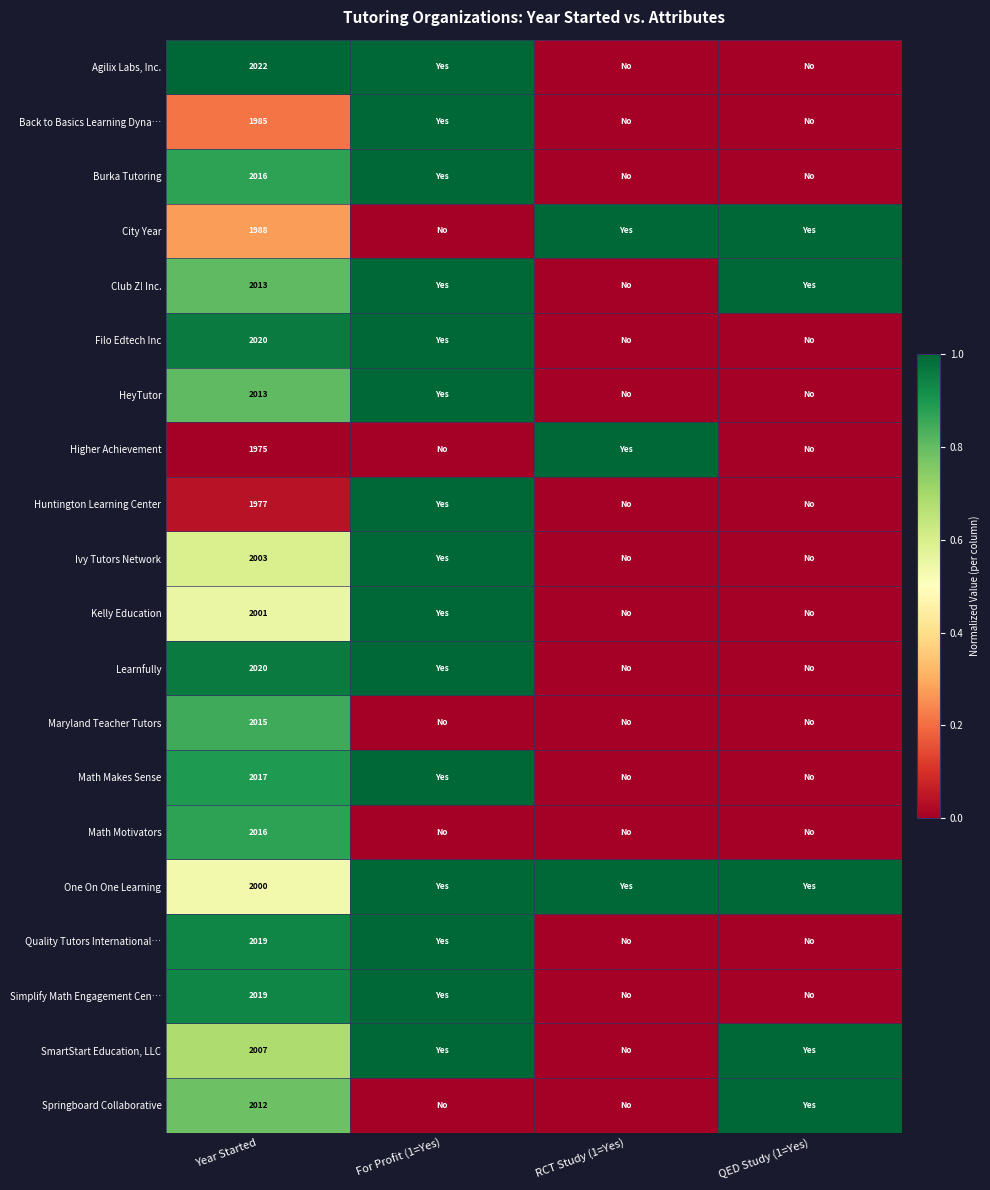

True or false: Math Motivators has a value of 2016 at Year Started.

True